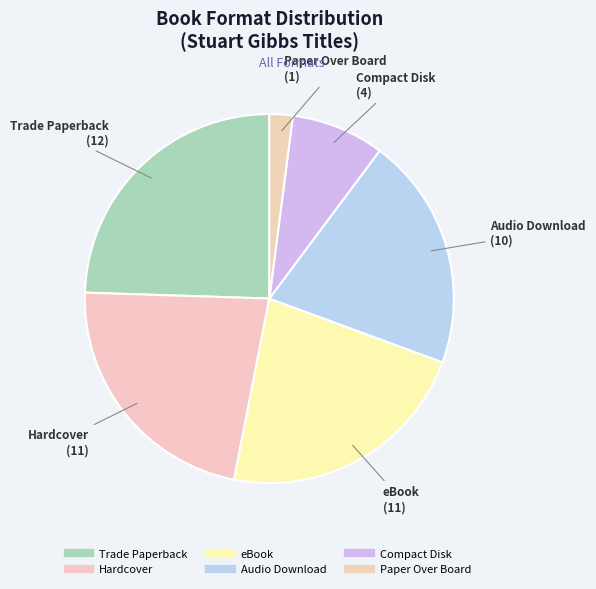

What portion of the pie excludes Paper Over Board?

98.0%